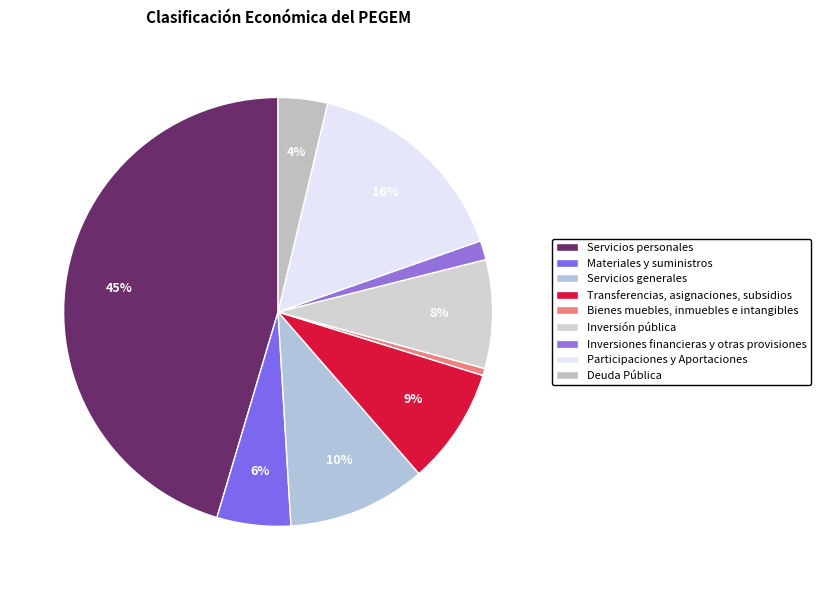

Rank the categories by value from lowest to highest.

Bienes muebles, inmuebles e intangibles, Inversiones financieras y otras provisiones, Deuda Pública, Materiales y suministros, Inversión pública, Transferencias, asignaciones, subsidios, Servicios generales, Participaciones y Aportaciones, Servicios personales